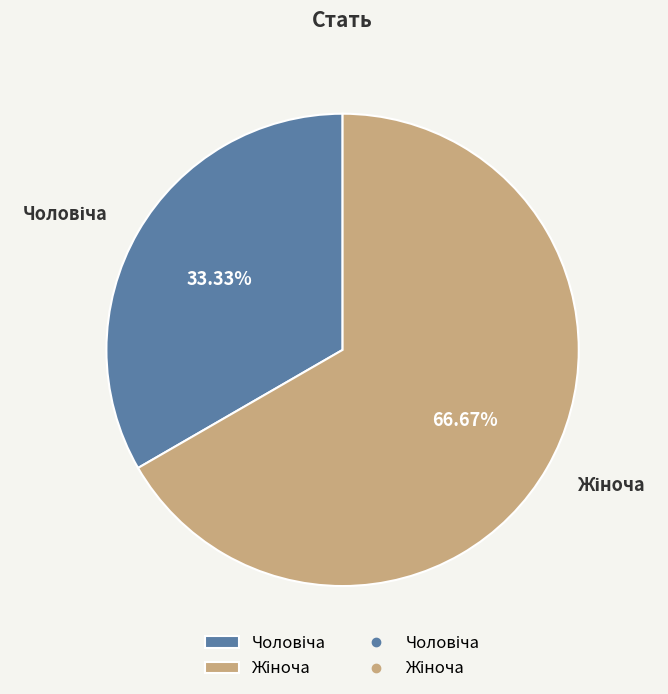

Is there a majority slice in this chart?

Yes